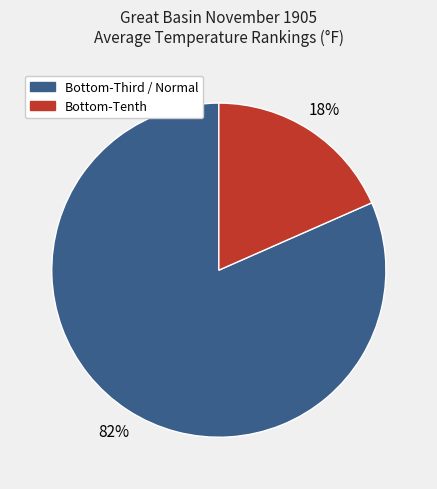

To the nearest percent, what is the average slice percentage?

50%